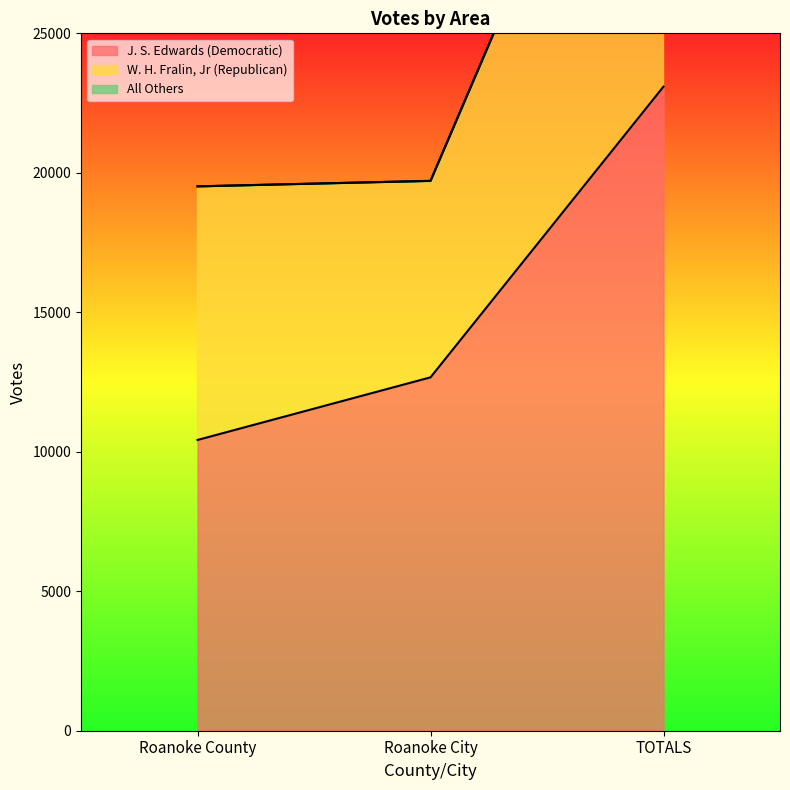

What is the difference between the highest and lowest values at TOTALS?

23087